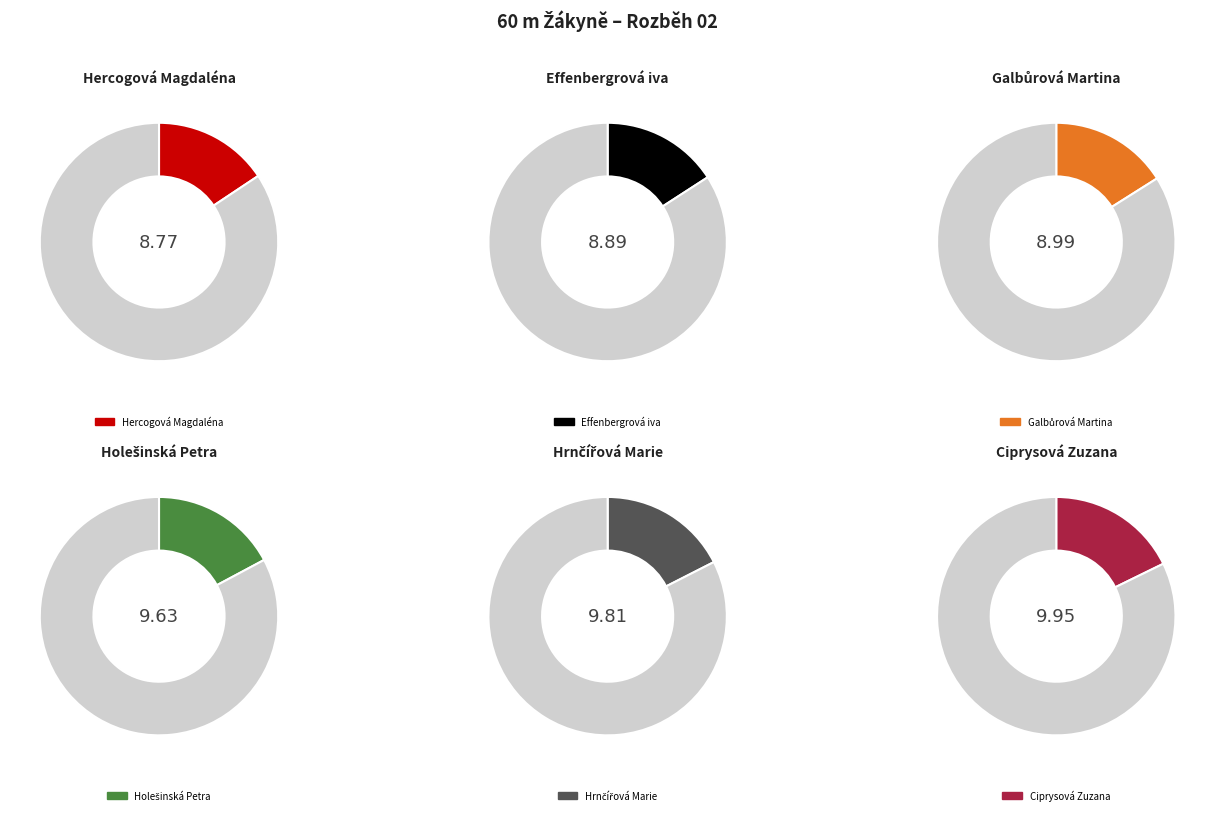

Which slice is the largest?

Ciprysová Zuzana